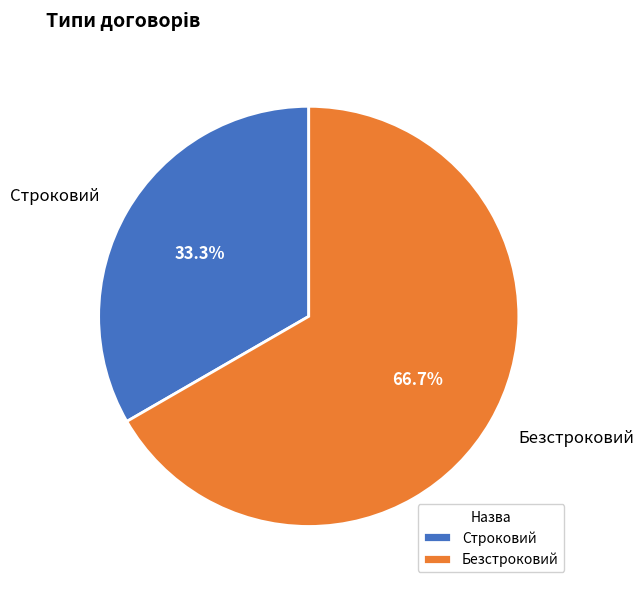

Is it true that Безстроковий is 67% of the pie?

True